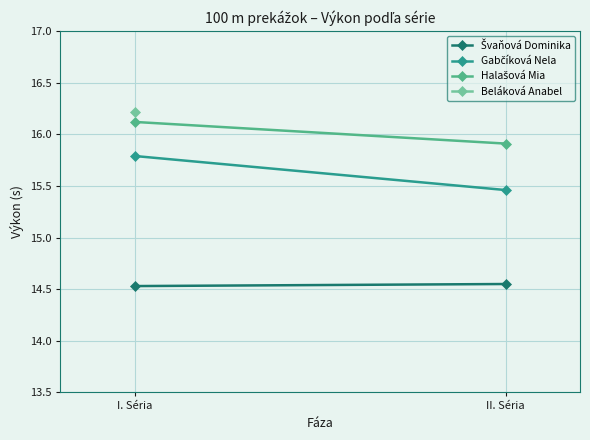

Which series has the largest range (max minus min)?

Gabčíková Nela